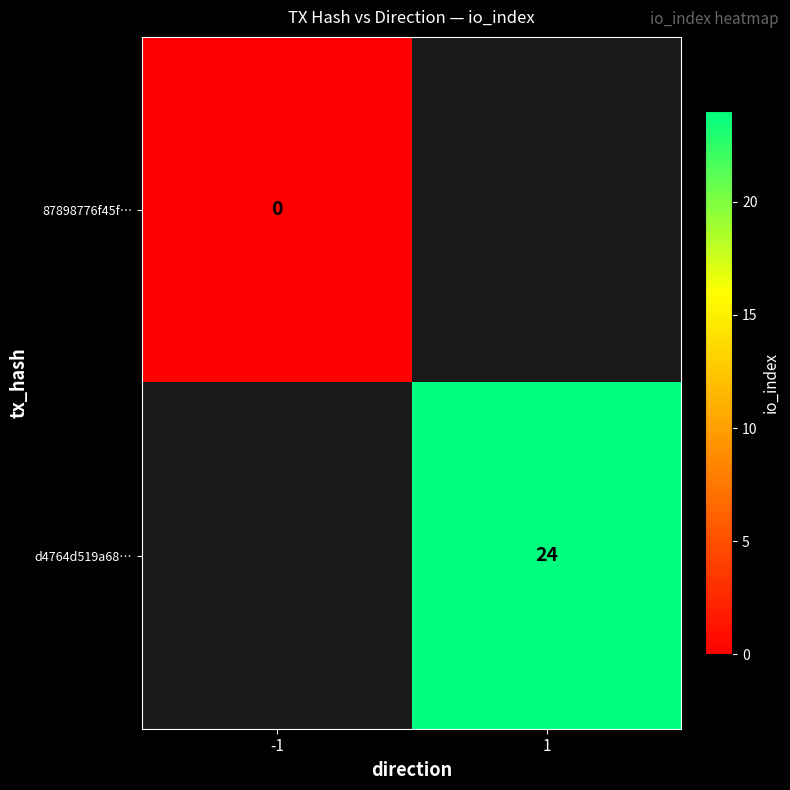

The d4764d519a68… series shows 24 at 1. True or false?

True